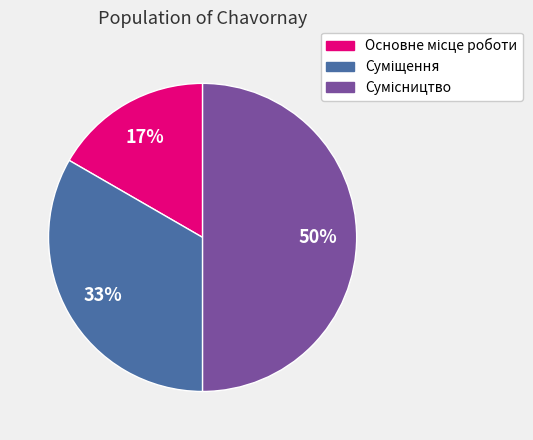

To the nearest percent, what is the difference between the largest and smallest slice percentages?

33%